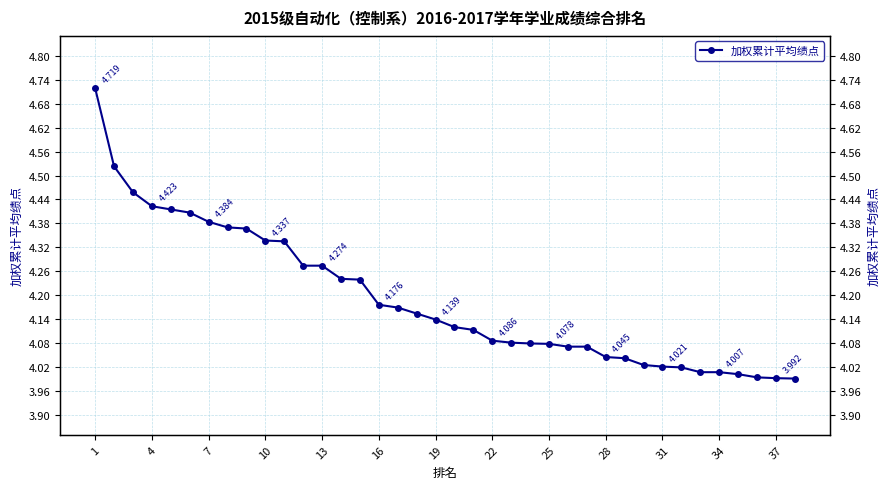

Reading left to right, extract all data points from this chart.

4.7	4.5	4.5	4.4	4.4	4.4	4.4	4.4	4.4	4.3	4.3	4.3	4.3	4.2	4.2	4.2	4.2	4.2	4.1	4.1	4.1	4.1	4.1	4.1	4.1	4.1	4.1	4.0	4.0	4.0	4.0	4.0	4.0	4.0	4.0	4.0	4.0	4.0